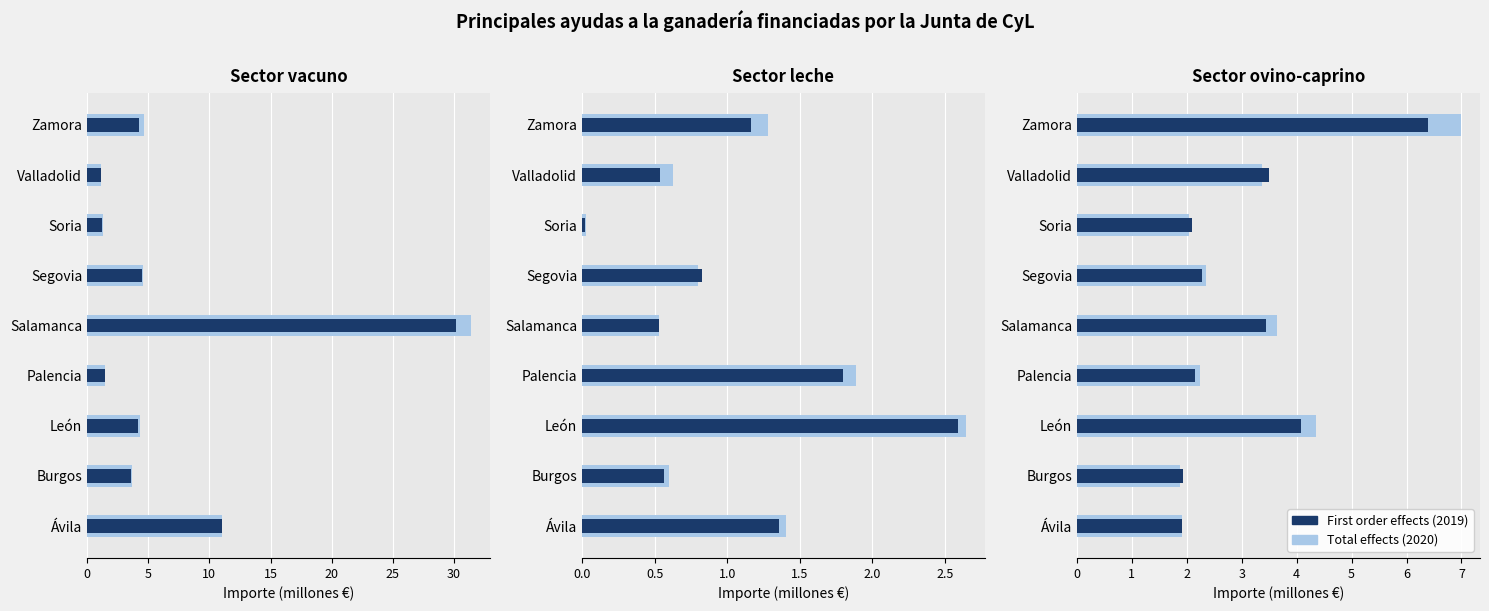

How many categories are shown in the chart?

9